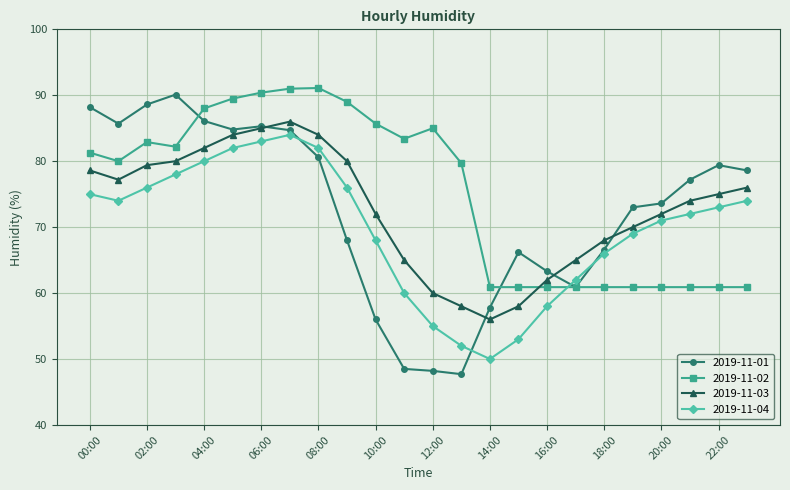

What is the minimum value for 2019-11-03?

56.0